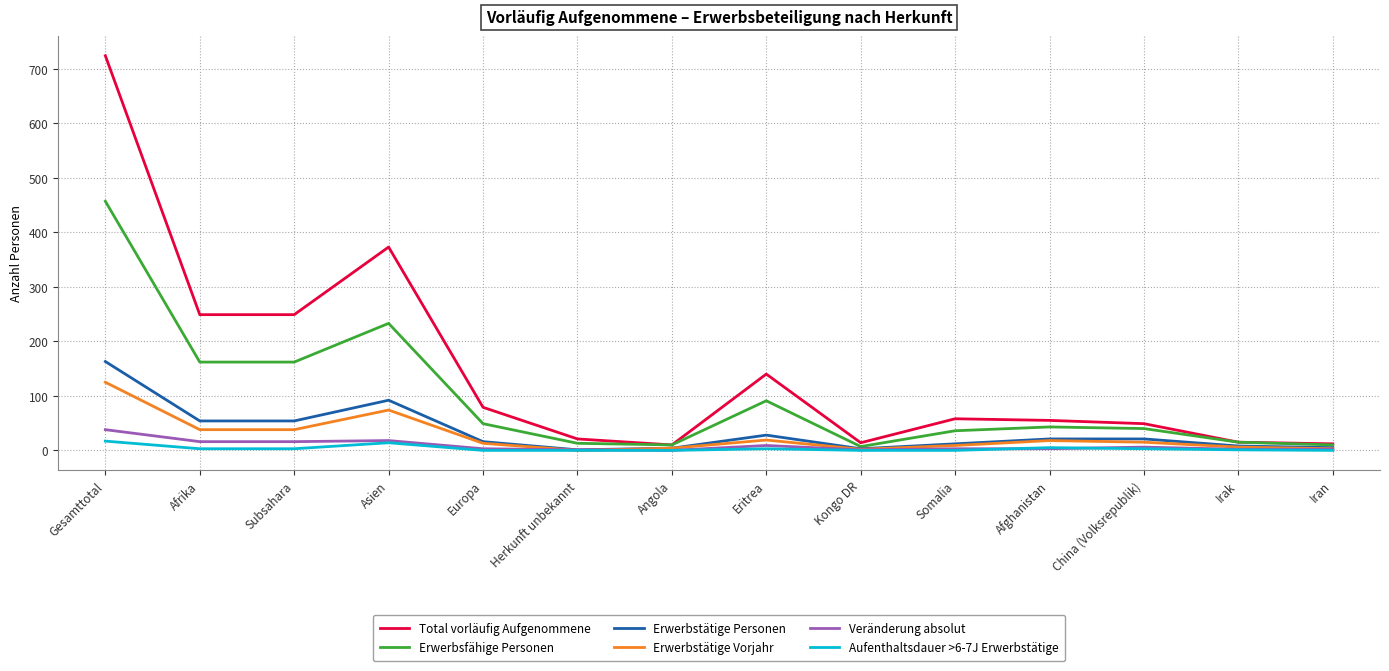

Which series has the largest total across all categories?

Total vorläufig Aufgenommene